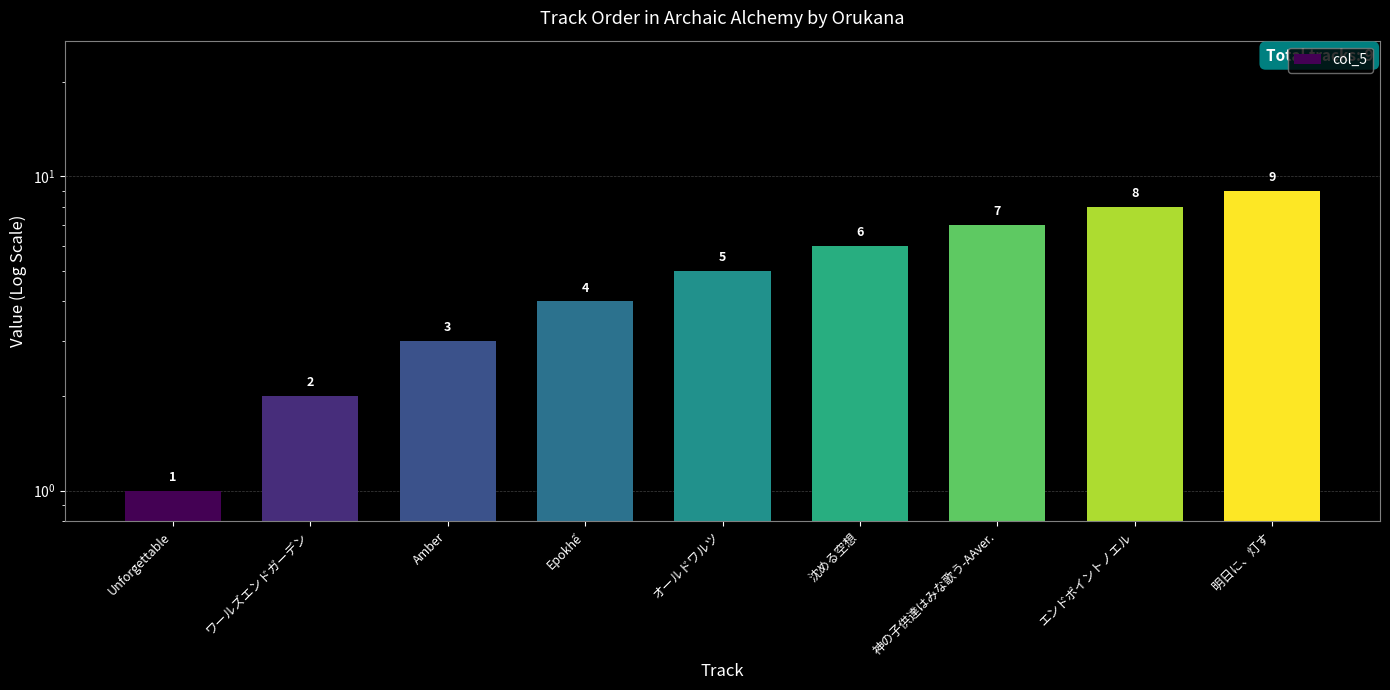

The chart shows a value of 6 at Epokhế. True or false?

False